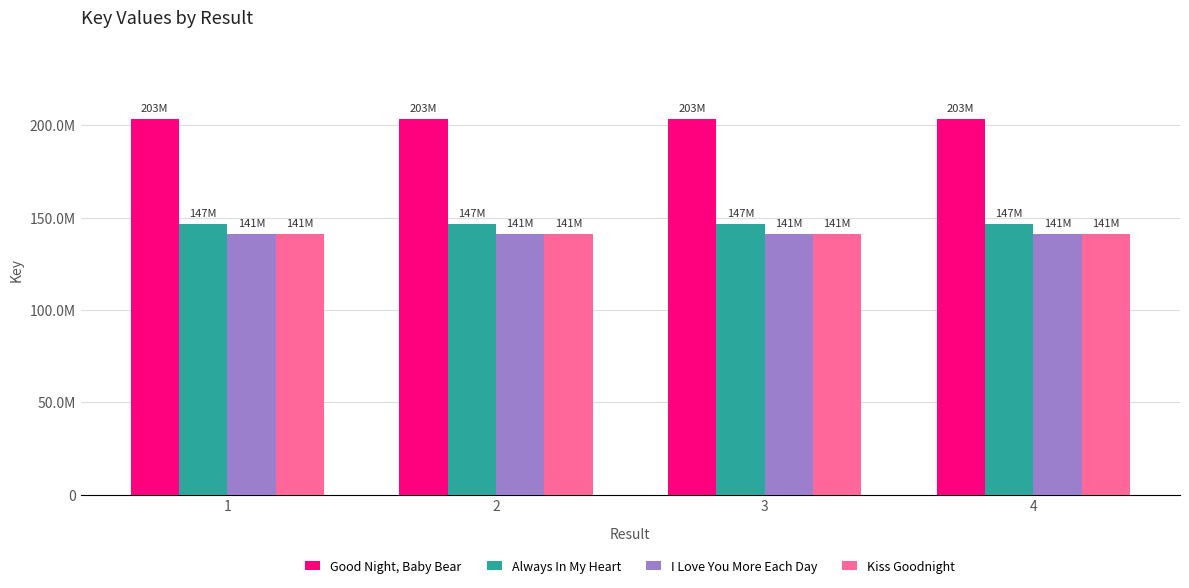

Rank the categories by I Love You More Each Day value from highest to lowest.

1, 2, 3, 4